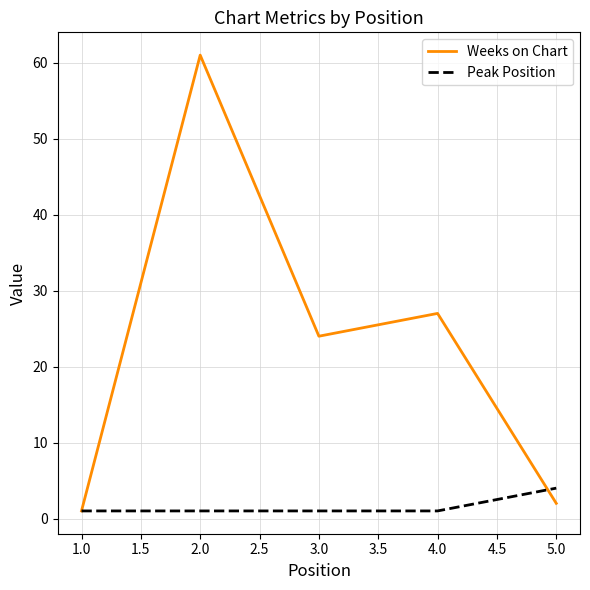

Which category has the highest value in the Peak Position series?

5.0